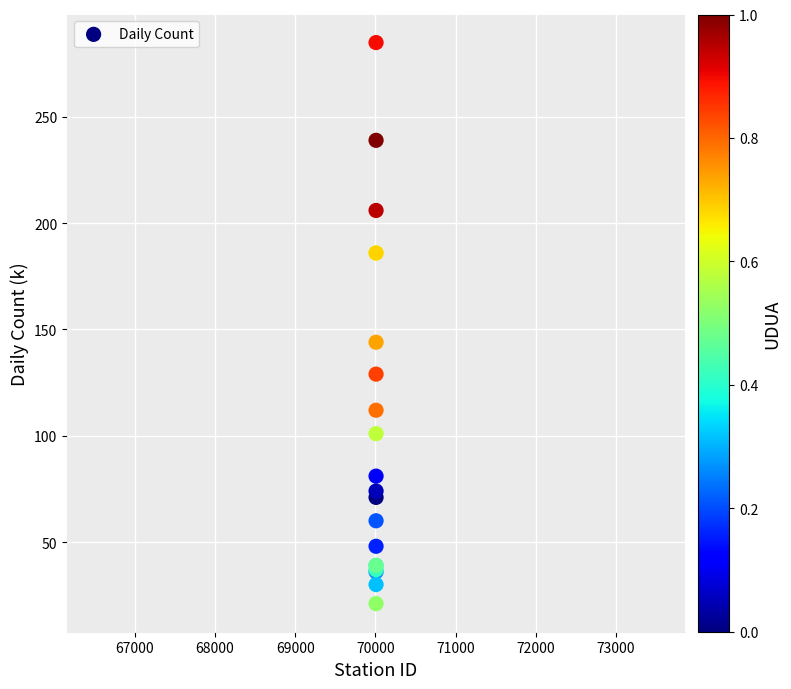

What Y value in the scatter plot is closest to 153?

144